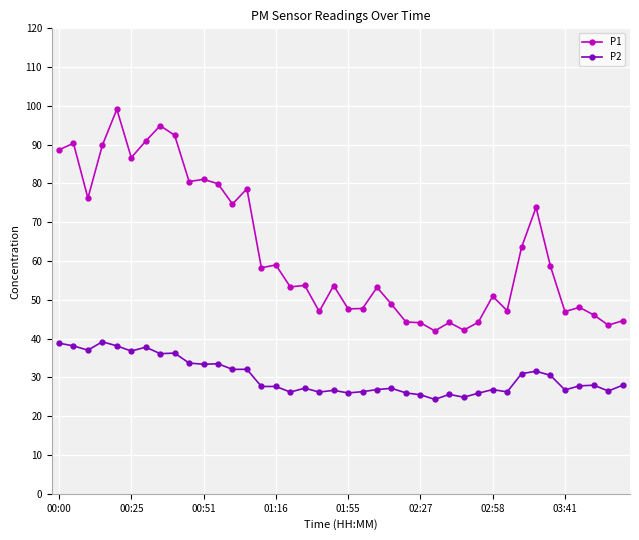

Rank the series by their average value, from highest to lowest.

P1, P2